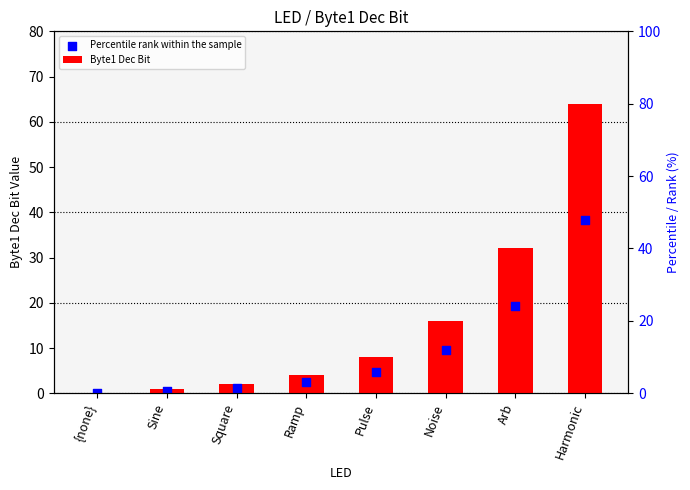

What is the total value across all series at Arb?

51.2